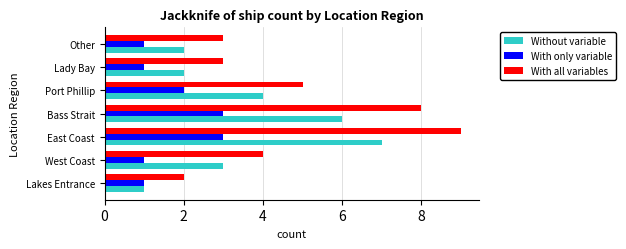

Rank the series at Port Phillip from lowest to highest value.

With only variable, Without variable, With all variables